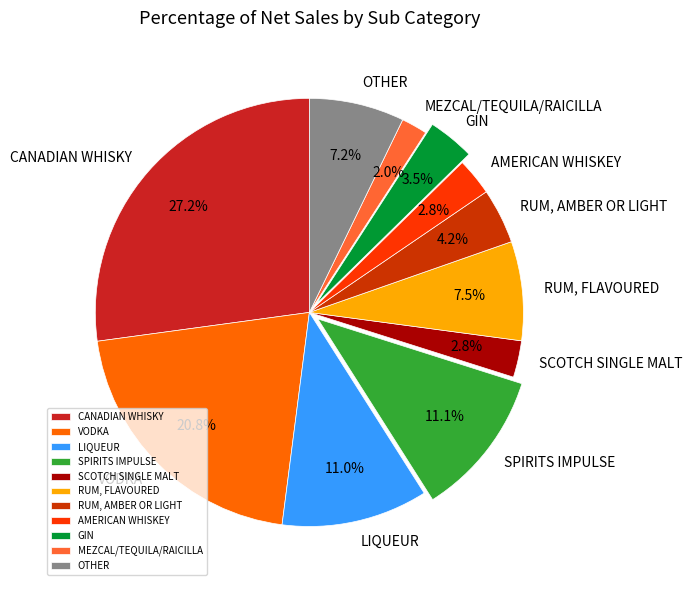

What percentage is the RUM, AMBER OR LIGHT slice, to the nearest percent?

4%